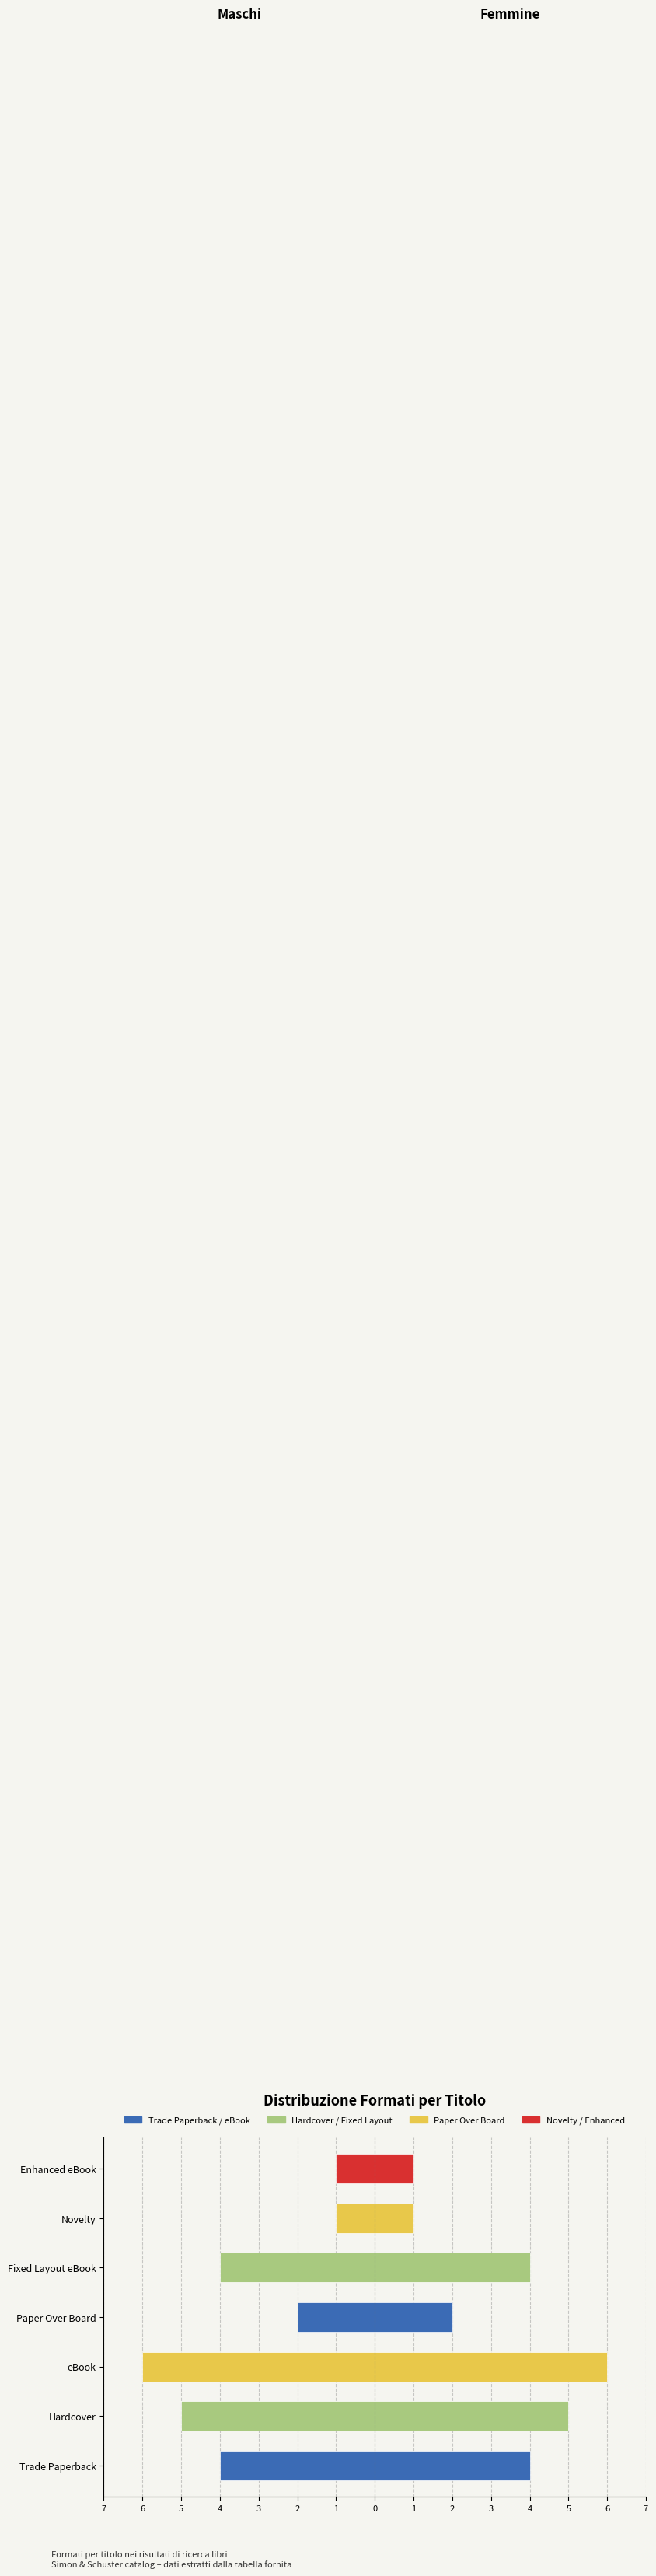

True or false: Femmine has a value of 6 at eBook.

True